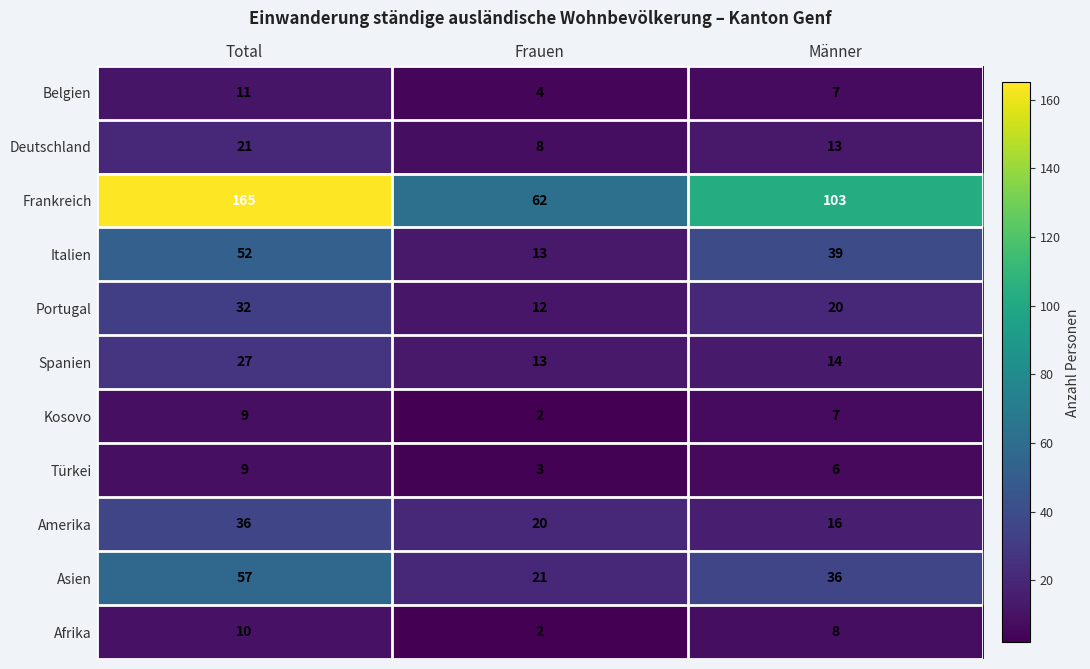

Between Frauen and Männer, which series saw the biggest shift?

Frankreich